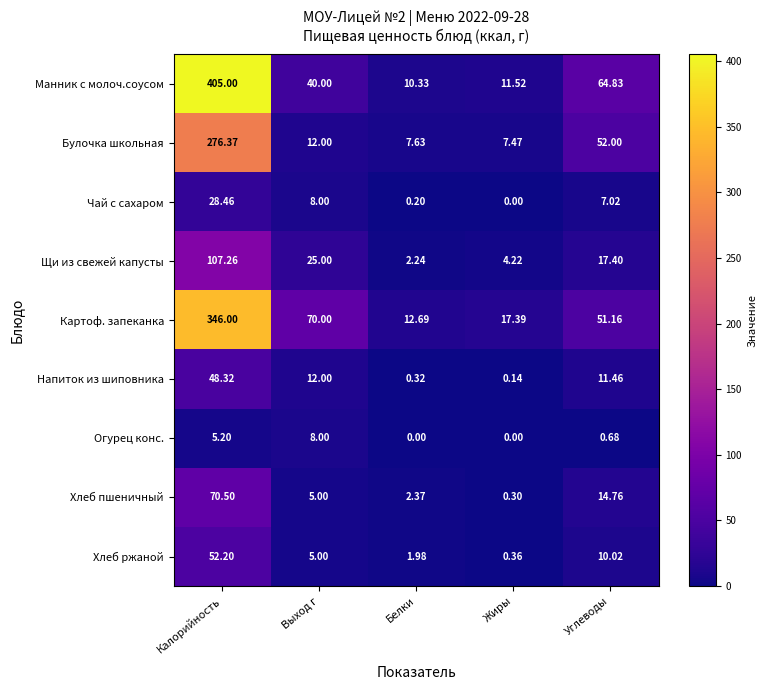

Between Выход г and Жиры, which series saw the biggest shift?

Картоф. запеканка